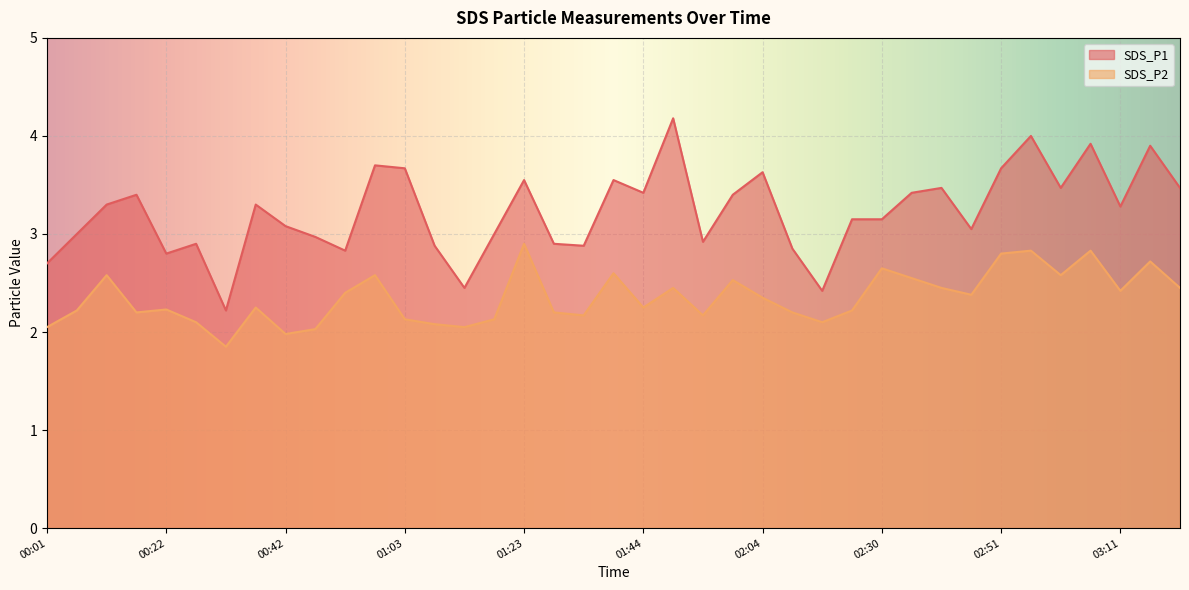

Reading left to right, list all the values displayed in this chart.

SDS_P1: 2.7	3.0	3.3	3.4	2.8	2.9	2.2	3.3	3.1	3.0	2.8	3.7	3.7	2.9	2.5	3.0	3.5	2.9	2.9	3.5	3.4	4.2	2.9	3.4	3.6	2.9	2.4	3.1	3.1	3.4	3.5	3.0	3.7	4.0	3.5	3.9	3.3	3.9	3.5
SDS_P2: 2.0	2.2	2.6	2.2	2.2	2.1	1.9	2.2	2.0	2.0	2.4	2.6	2.1	2.1	2.0	2.1	2.9	2.2	2.2	2.6	2.2	2.5	2.2	2.5	2.4	2.2	2.1	2.2	2.6	2.5	2.5	2.4	2.8	2.8	2.6	2.8	2.4	2.7	2.5